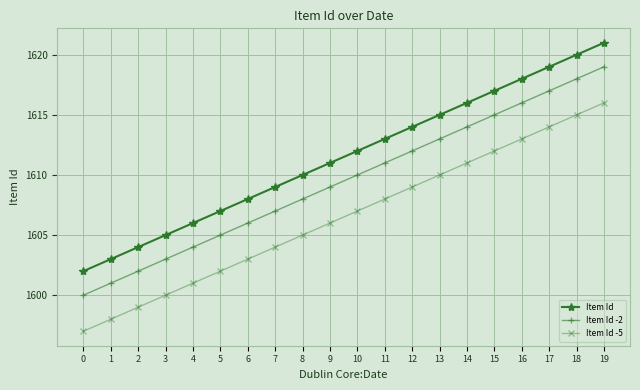

True or false: Item Id -2 and Item Id -5 cross at least once.

False